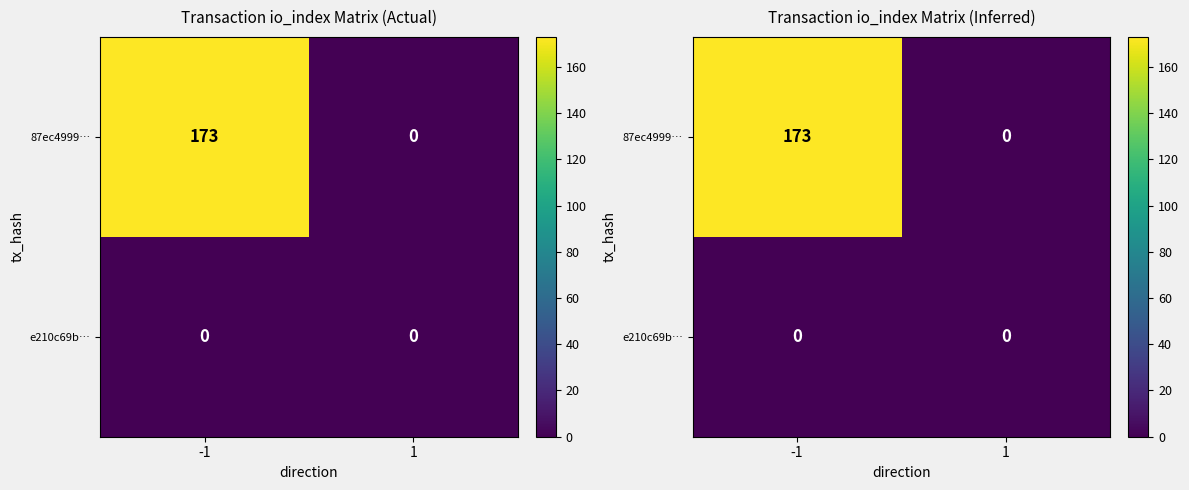

Which series has the widest spread of values?

87ec4999…